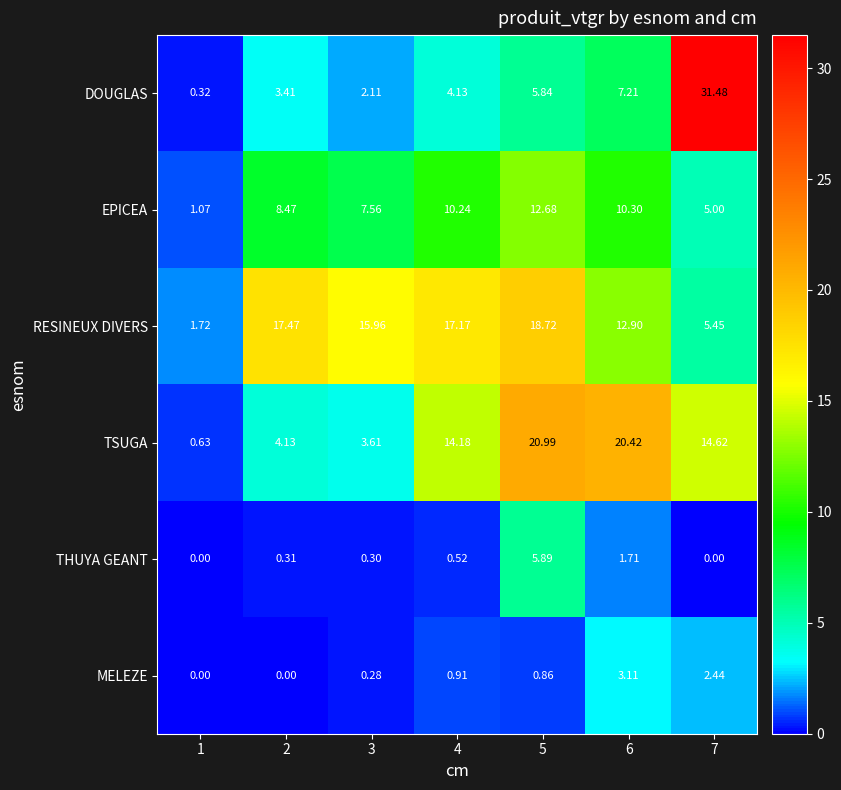

Which series changed the most between 4 and 7?

DOUGLAS